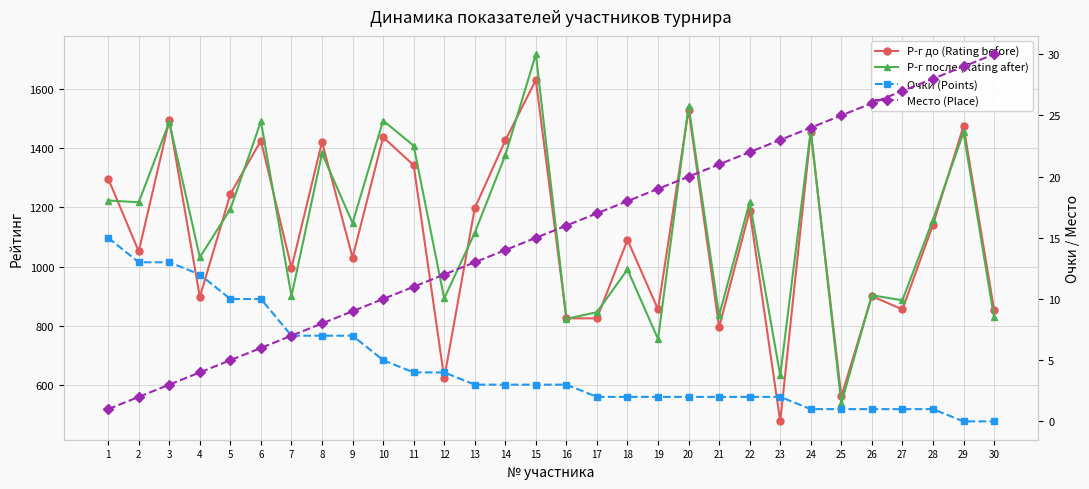

Does the chart have visible grid lines?

Yes